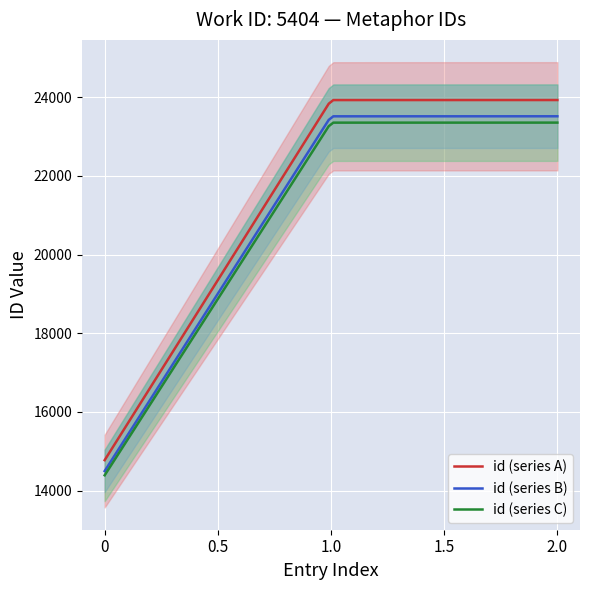

True or false: id (series C) and id (series A) intersect in this chart.

False